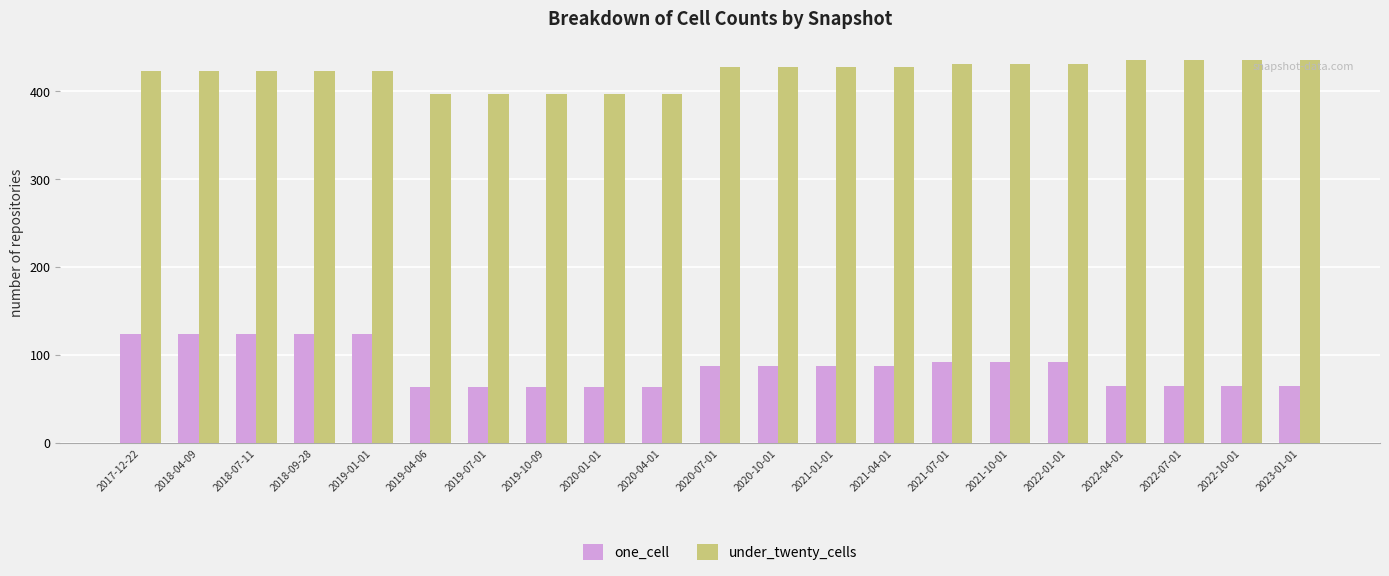

What is the difference between the maximum and second lowest values in the one_cell series?

61